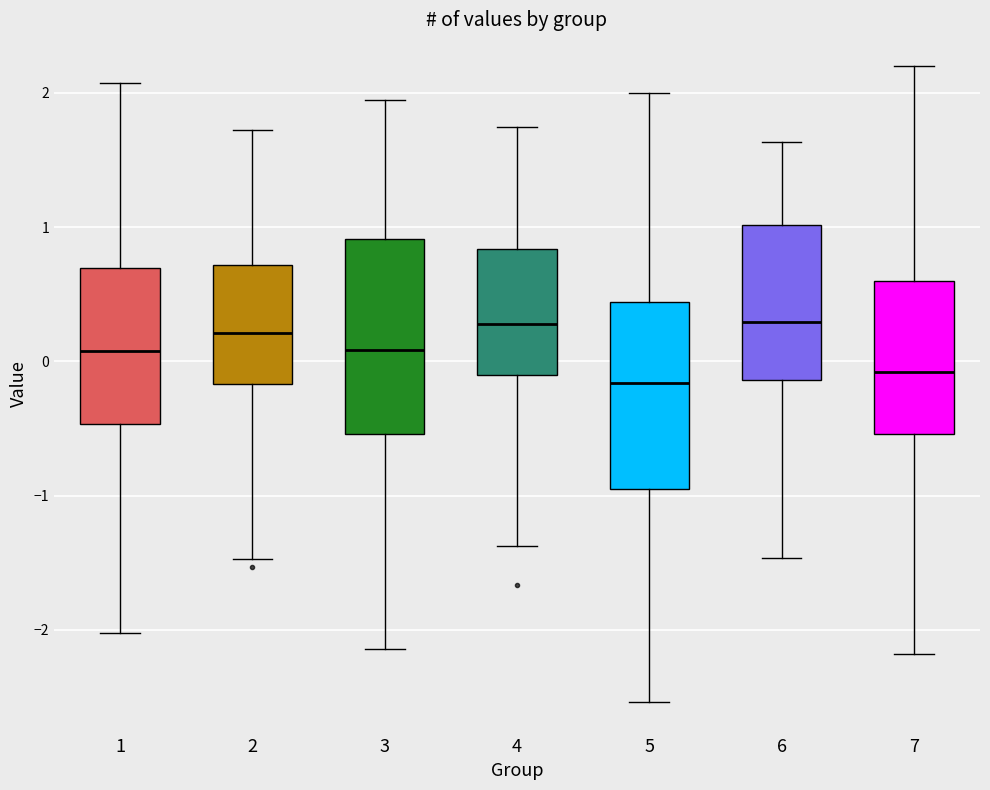

Reading left to right, transcribe this box plot: for each box, give where its median line is, the range the box spans, and where its two whiskers end, as read against the y-axis. The values are not printed on the chart, so give them approximately, as read against the axis.

1: median 0.1, box -0.5 to 0.7, whiskers -2.0 to 2.1
2: median 0.2, box -0.2 to 0.7, whiskers -1.5 to 1.7
3: median 0.1, box -0.5 to 0.9, whiskers -2.1 to 1.9
4: median 0.3, box -0.1 to 0.8, whiskers -1.4 to 1.7
5: median -0.2, box -1.0 to 0.4, whiskers -2.5 to 2.0
6: median 0.3, box -0.1 to 1.0, whiskers -1.5 to 1.6
7: median -0.1, box -0.5 to 0.6, whiskers -2.2 to 2.2